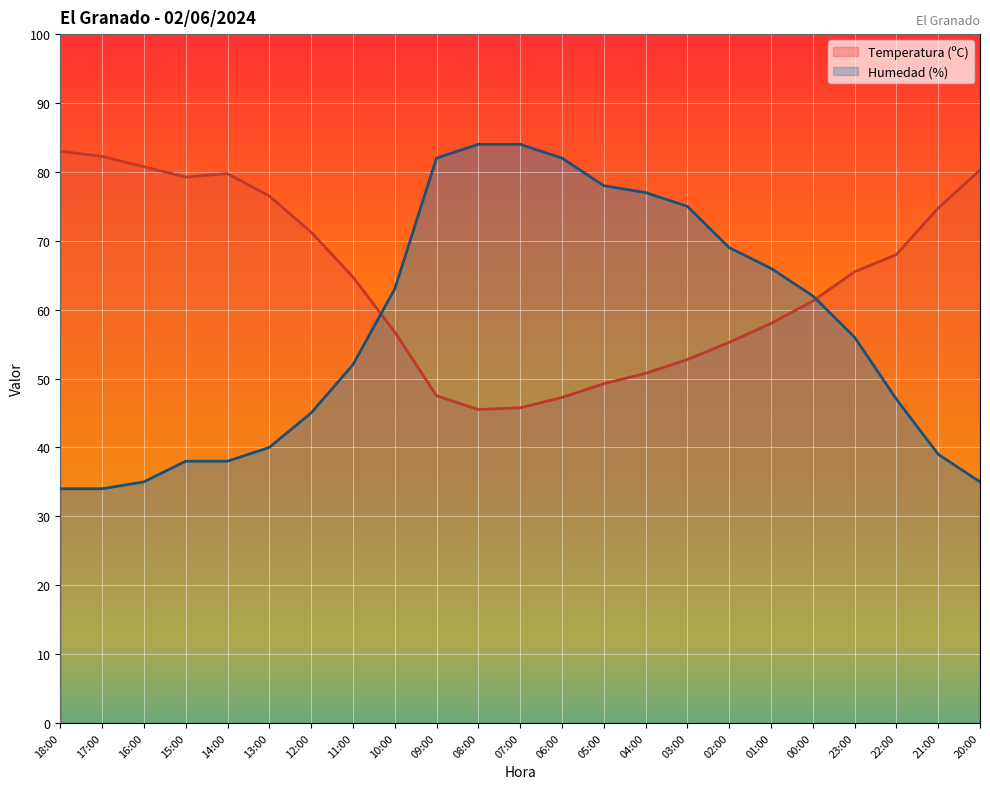

The value of Humedad (%) at 10:00 is 14.1. True or false?

False